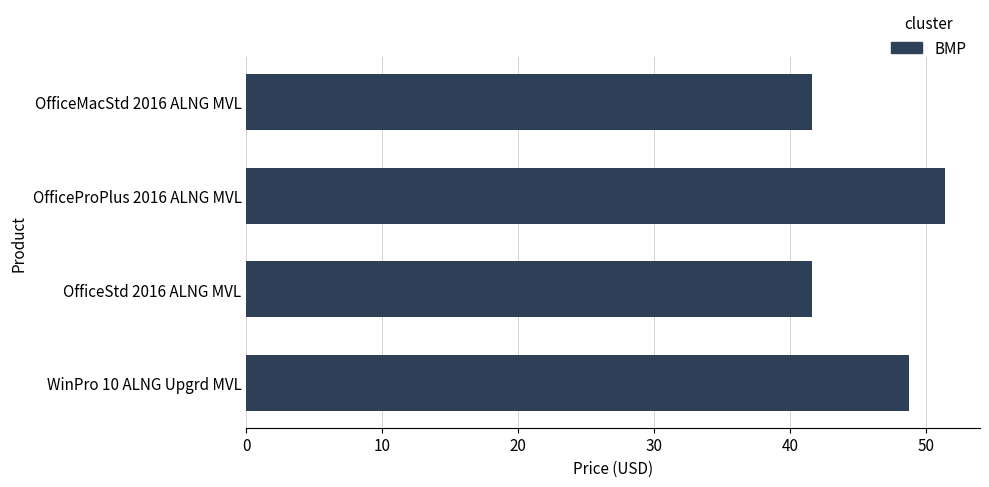

Approximately how many times larger is the value at OfficeMacStd 2016 ALNG MVL compared to WinPro 10 ALNG Upgrd MVL?

0.9